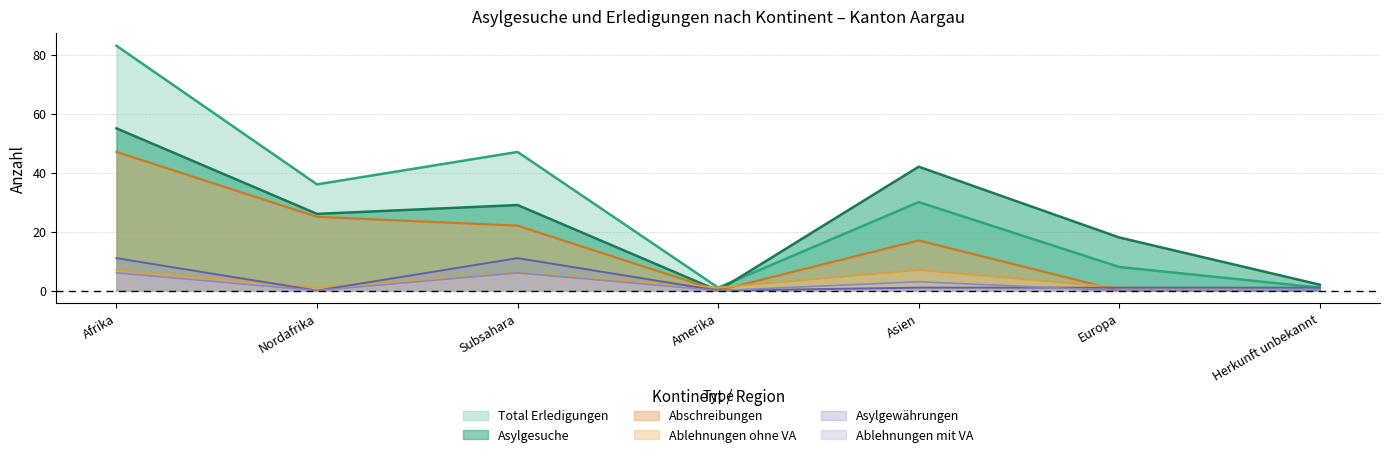

How many positive values does the Ablehnungen ohne VA series have?

6